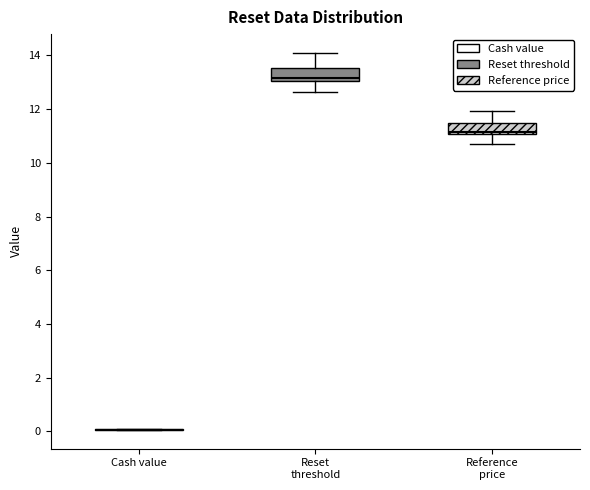

Where does the lower whisker of the box for Reset threshold end on the y-axis? The values are not printed on the chart, so give them approximately, as read against the axis.

12.6